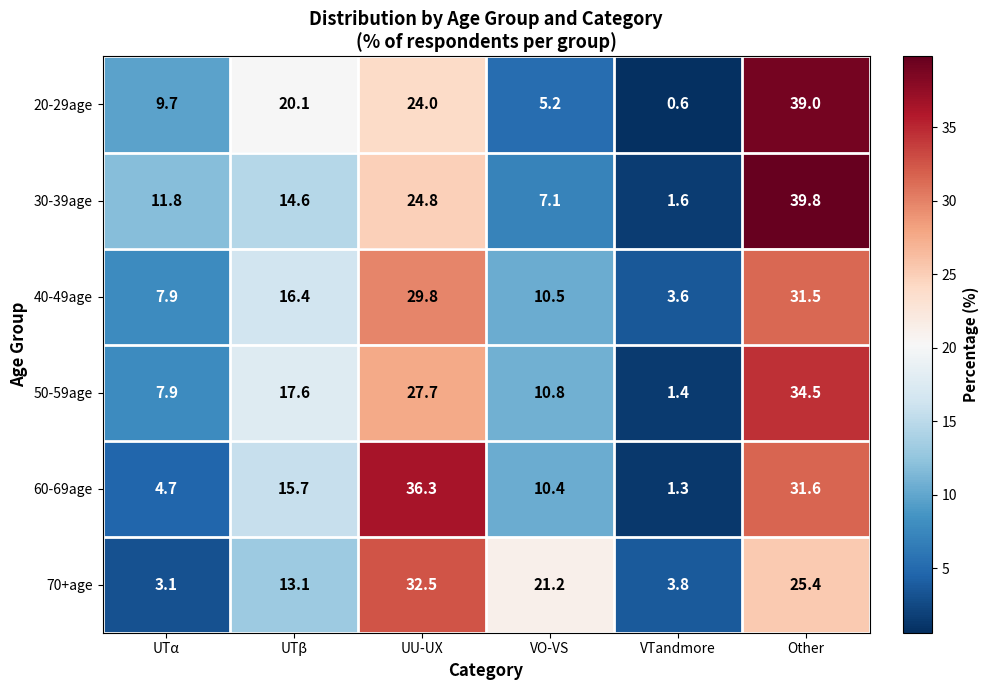

At VTandmore, list the series in order from smallest to largest.

20-29age, 60-69age, 50-59age, 30-39age, 40-49age, 70+age